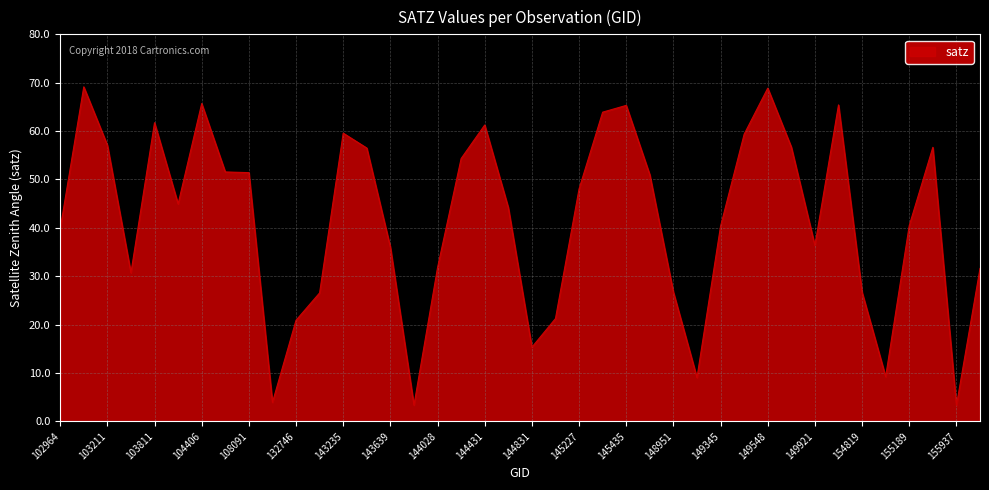

What is the smallest value displayed?

3.3